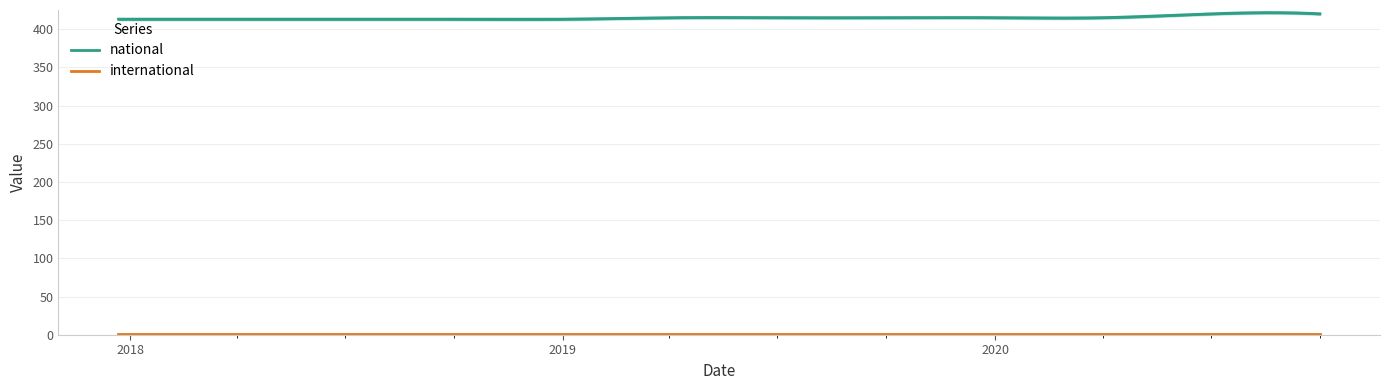

Reading left to right, what are all the values shown in this chart?

national: 413	413	413	413	413	415	415	415	415	415	420	420
international: 1	1	1	1	1	1	1	1	1	1	1	1